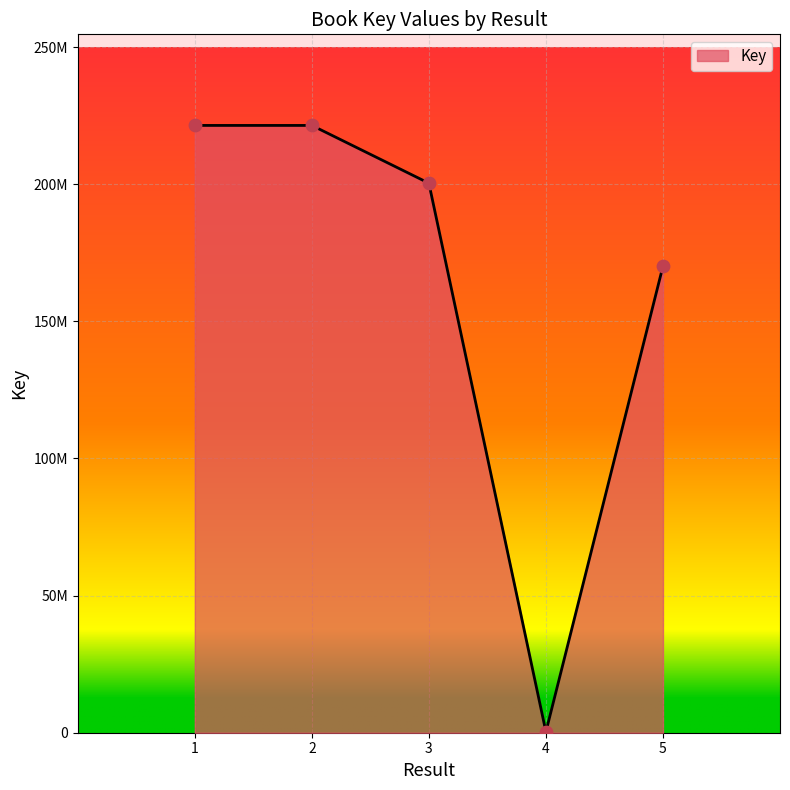

What is the ratio of the value at 5 to the value at 1?

0.8